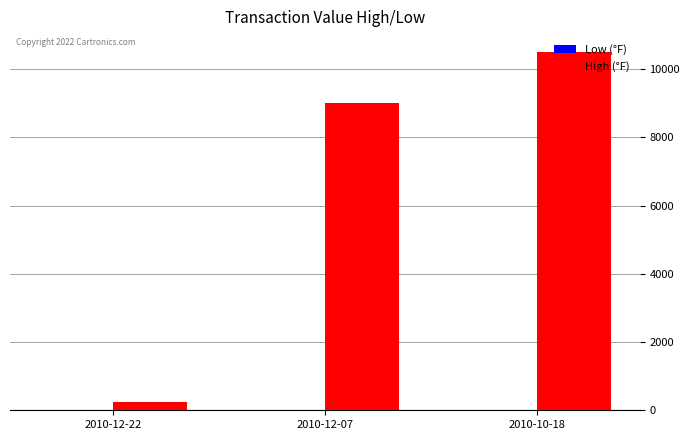

Between 2010-12-22 and 2010-10-18, which series saw the biggest shift?

High (°F)